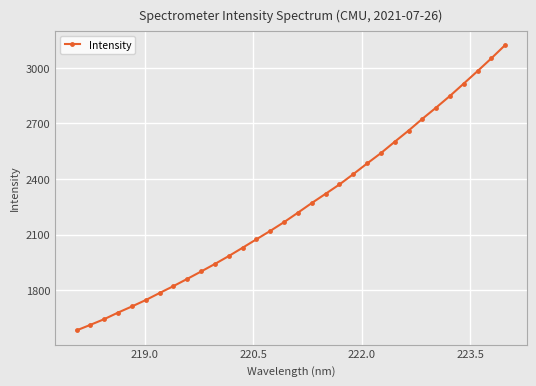

What is the greatest value displayed?

3123.6